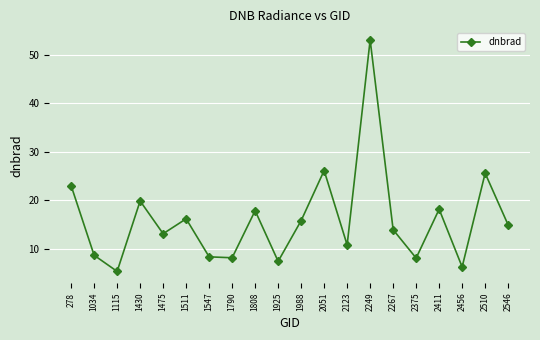

How many lines are shown in the chart?

1